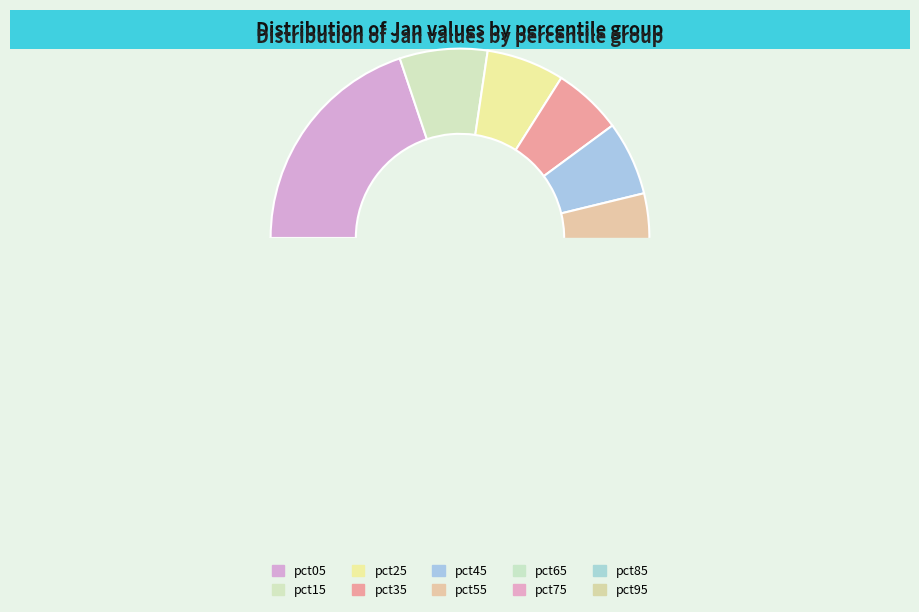

How many slices are in this pie chart?

10